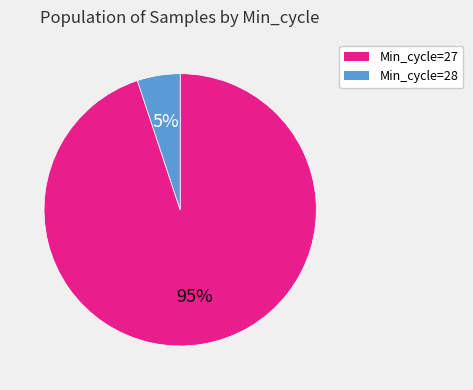

What percentage is the Min_cycle=28 slice, to the nearest percent?

5%